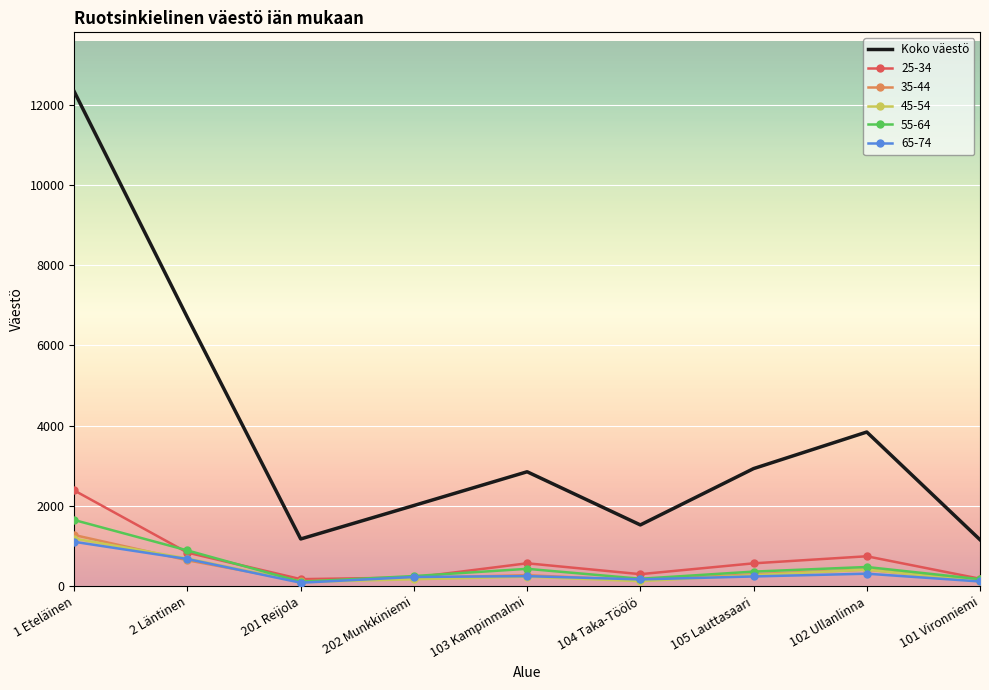

Which category has the highest value in the 25-34 series?

1 Eteläinen